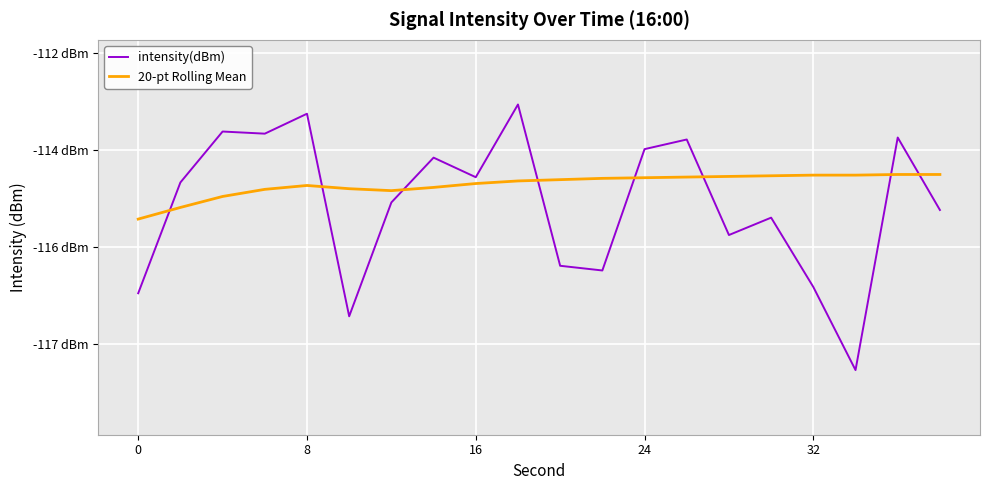

What are all the series names shown in the legend?

intensity(dBm), 20-pt Rolling Mean